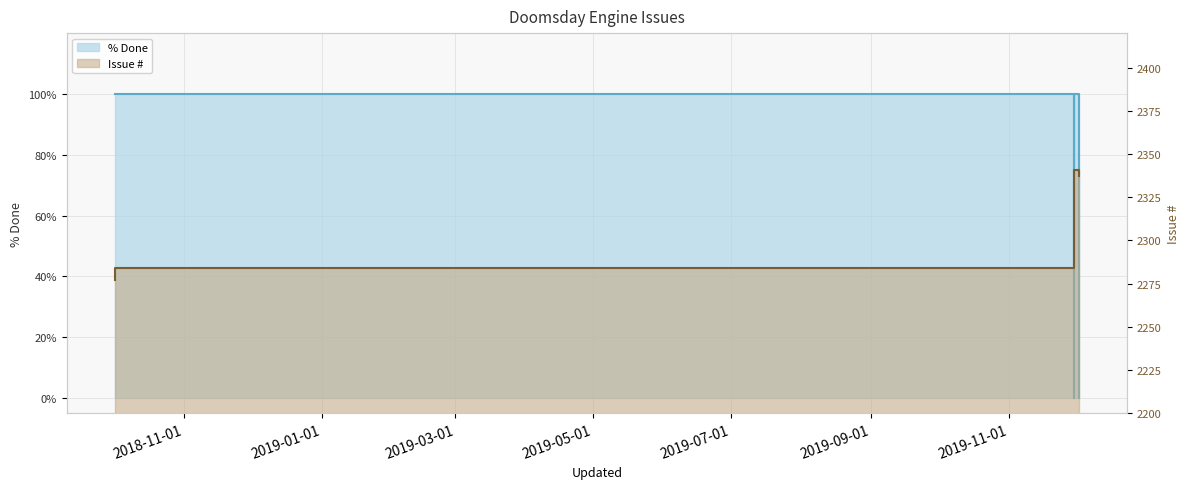

At which category does % Done reach its first local peak?

2019-11-29 23:17